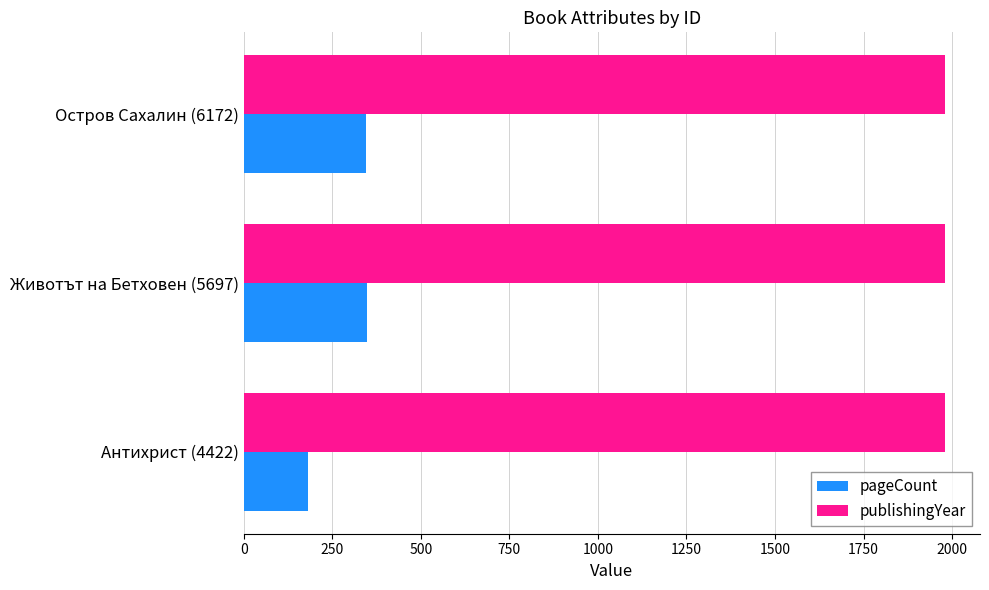

Which series has the widest spread of values?

pageCount